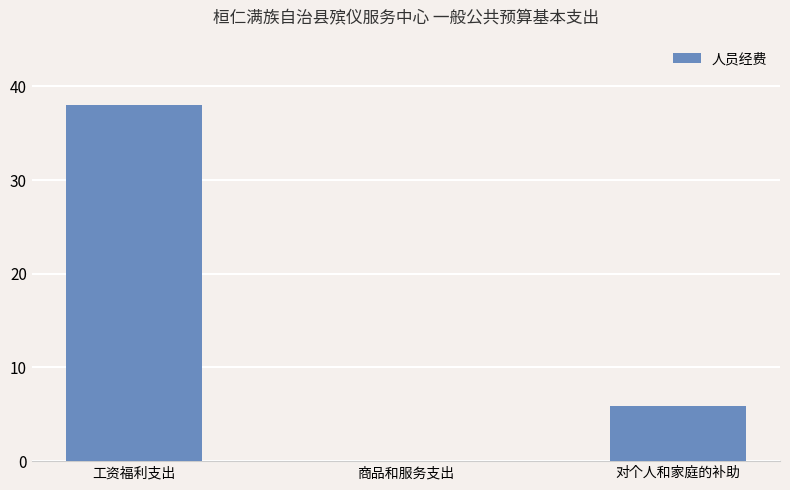

Is it true that the value at 对个人和家庭的补助 is 5.8?

True